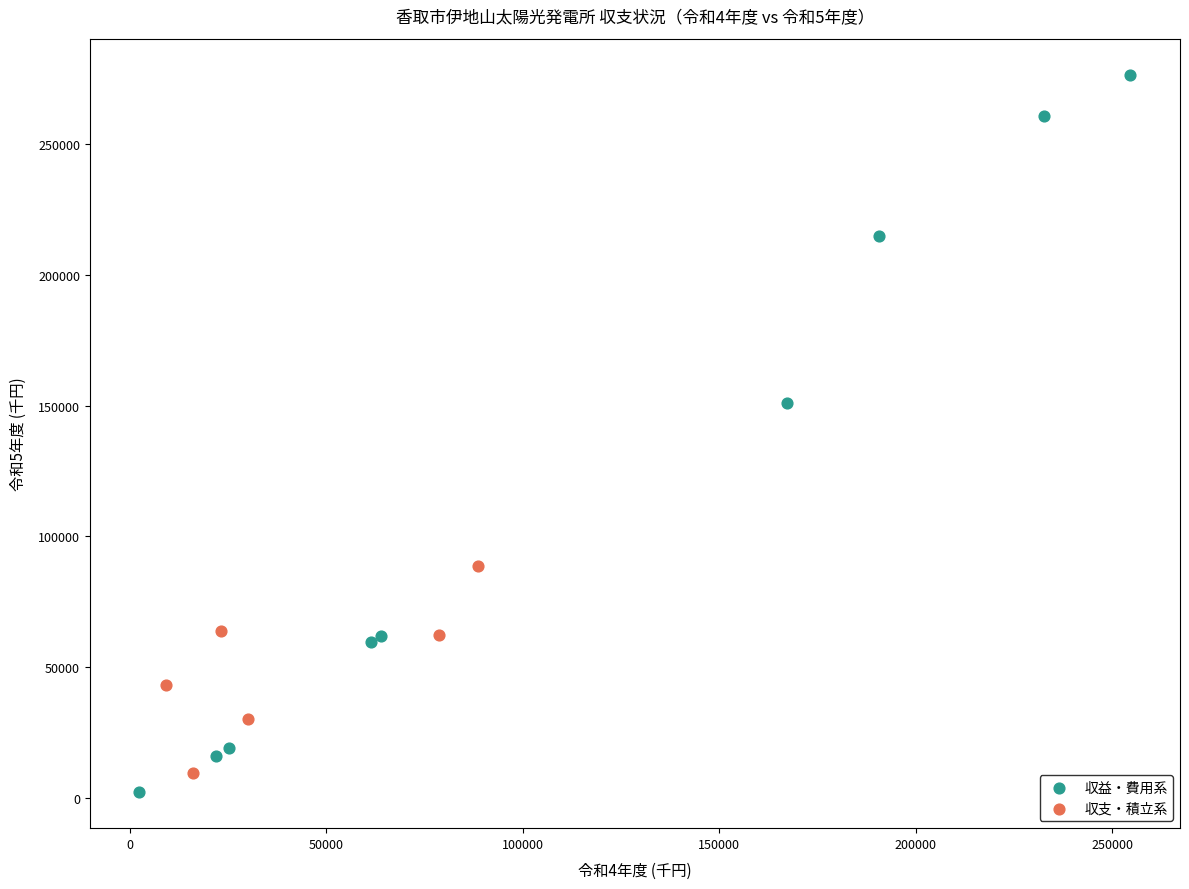

Which series contains the lowest Y value?

収益・費用系